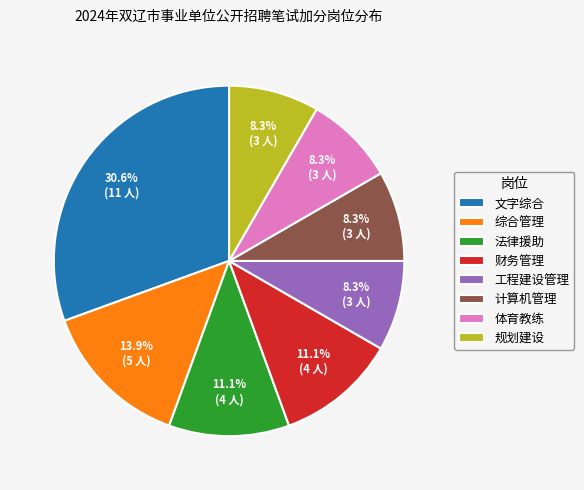

Is 综合管理 the majority of the pie?

No